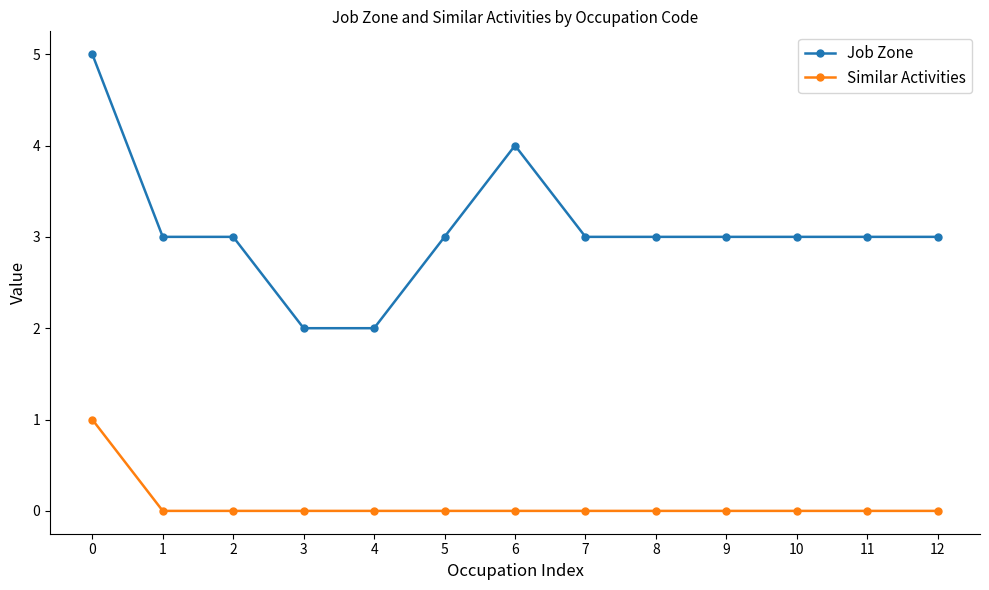

Which series has the largest range (max minus min)?

Job Zone